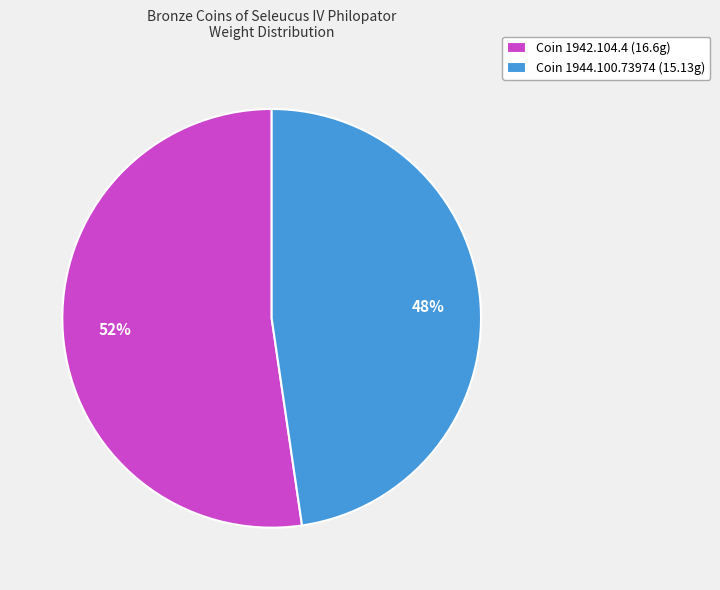

How many slices are in this pie chart?

2